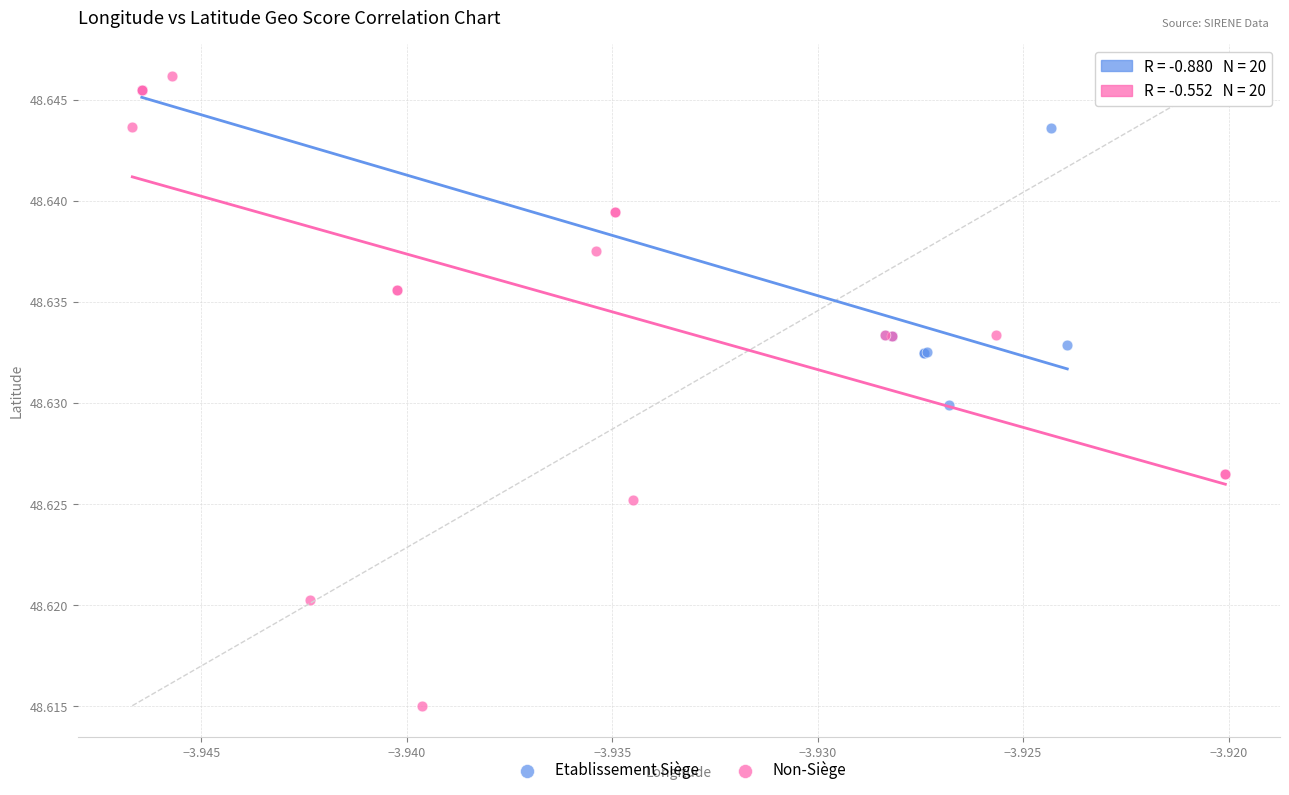

Which series has the widest spread of Y values?

Non-Siège